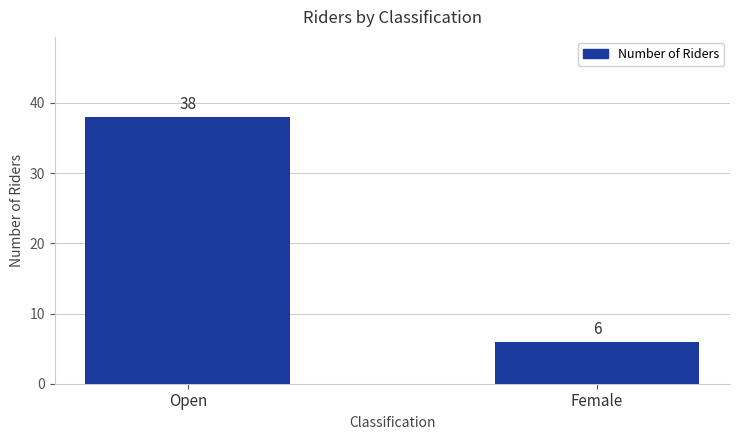

What is the sum of the values at Female and Open?

44